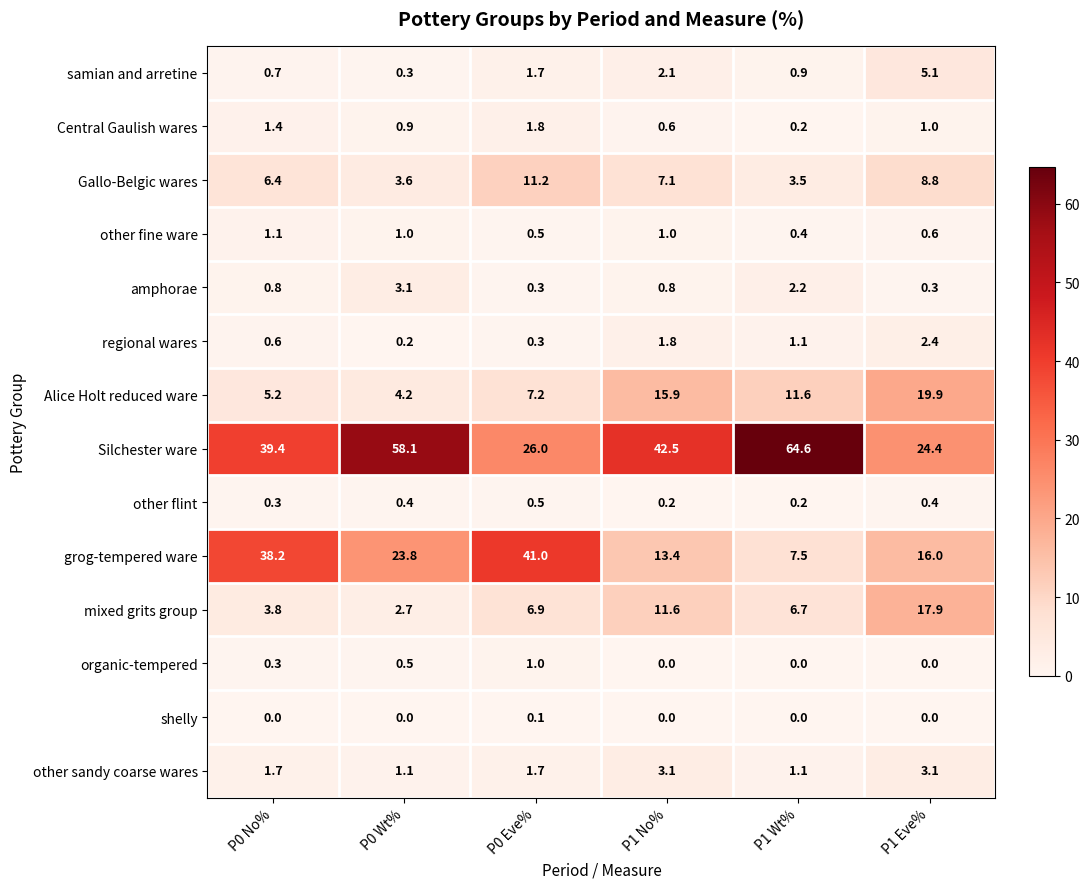

The value of Silchester ware at P0 Wt% is 14.9. True or false?

False